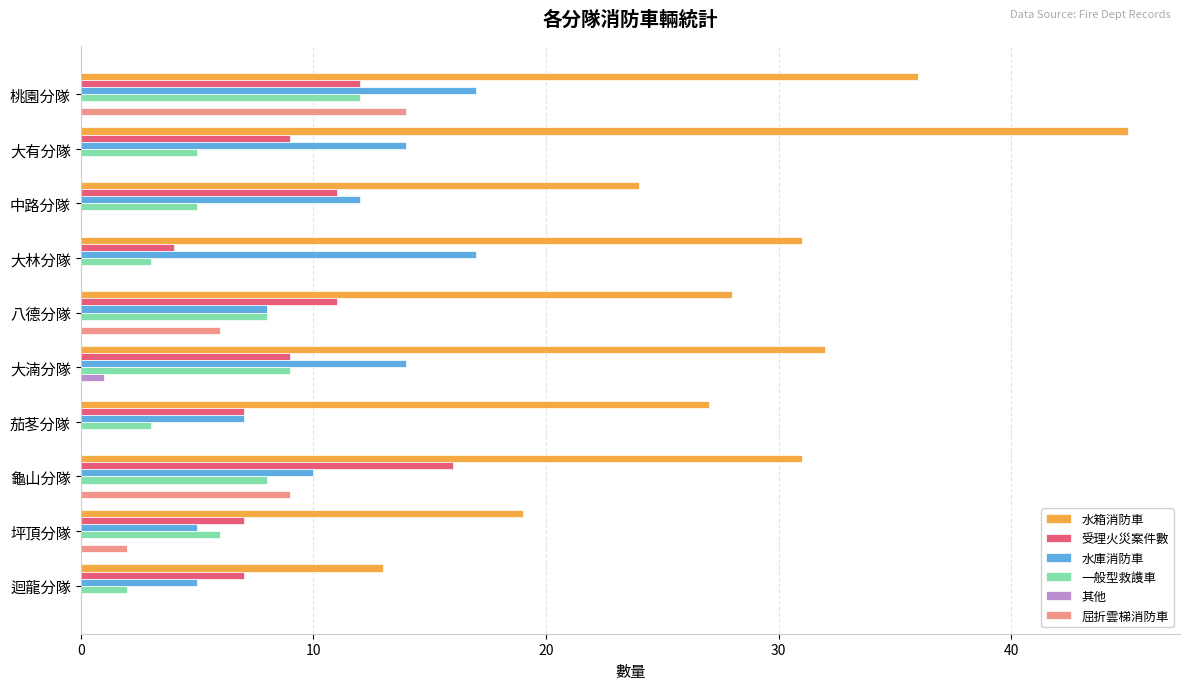

Which series changed the most between 大湳分隊 and 龜山分隊?

屈折雲梯消防車